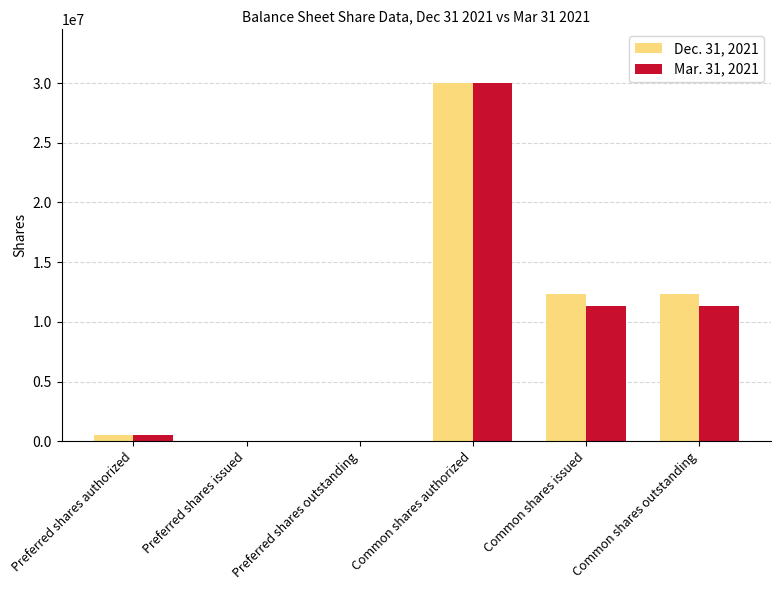

Reading left to right, what are all the values shown in this chart?

Dec. 31, 2021: 500000	0	0	30000000	12334318	12334318
Mar. 31, 2021: 500000	0	0	30000000	11332974	11332974